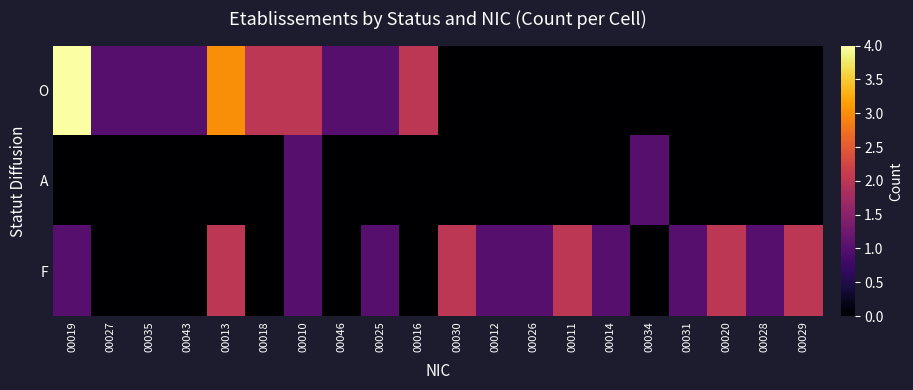

Which series has the largest range (max minus min)?

O